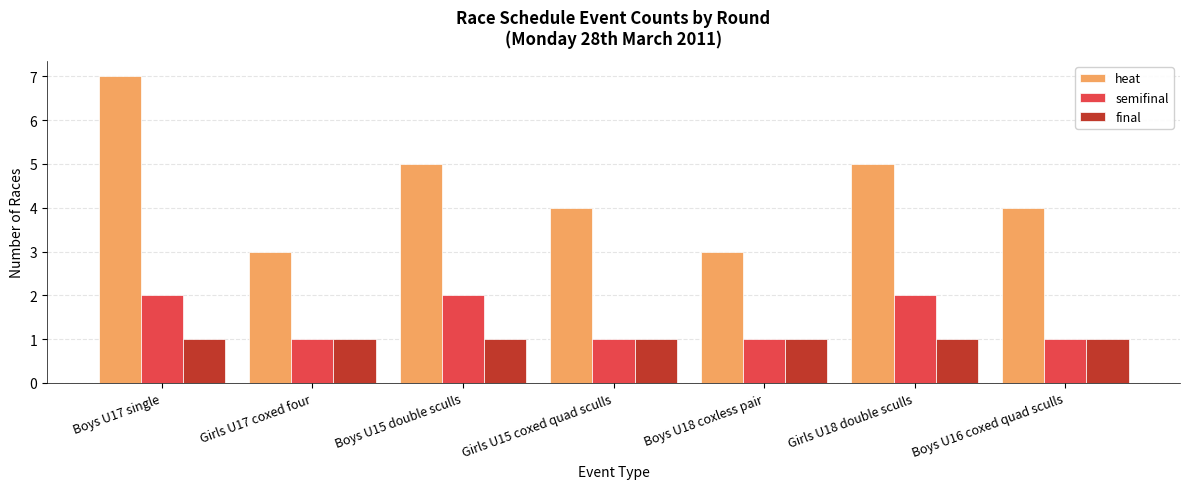

How many data points does each series have?

7